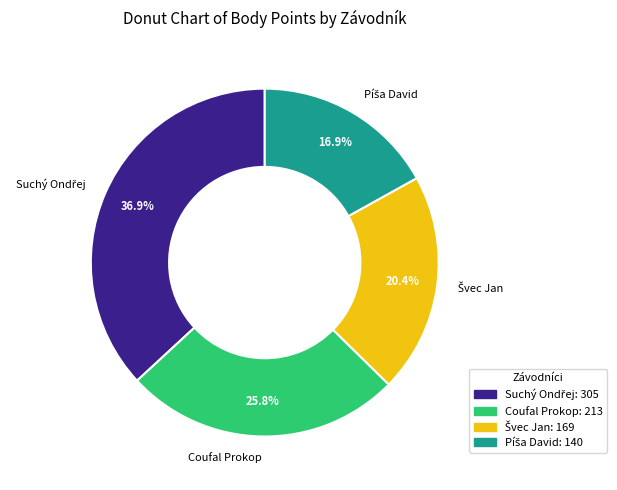

To the nearest percent, what is the difference between the largest and smallest slice percentages?

20%